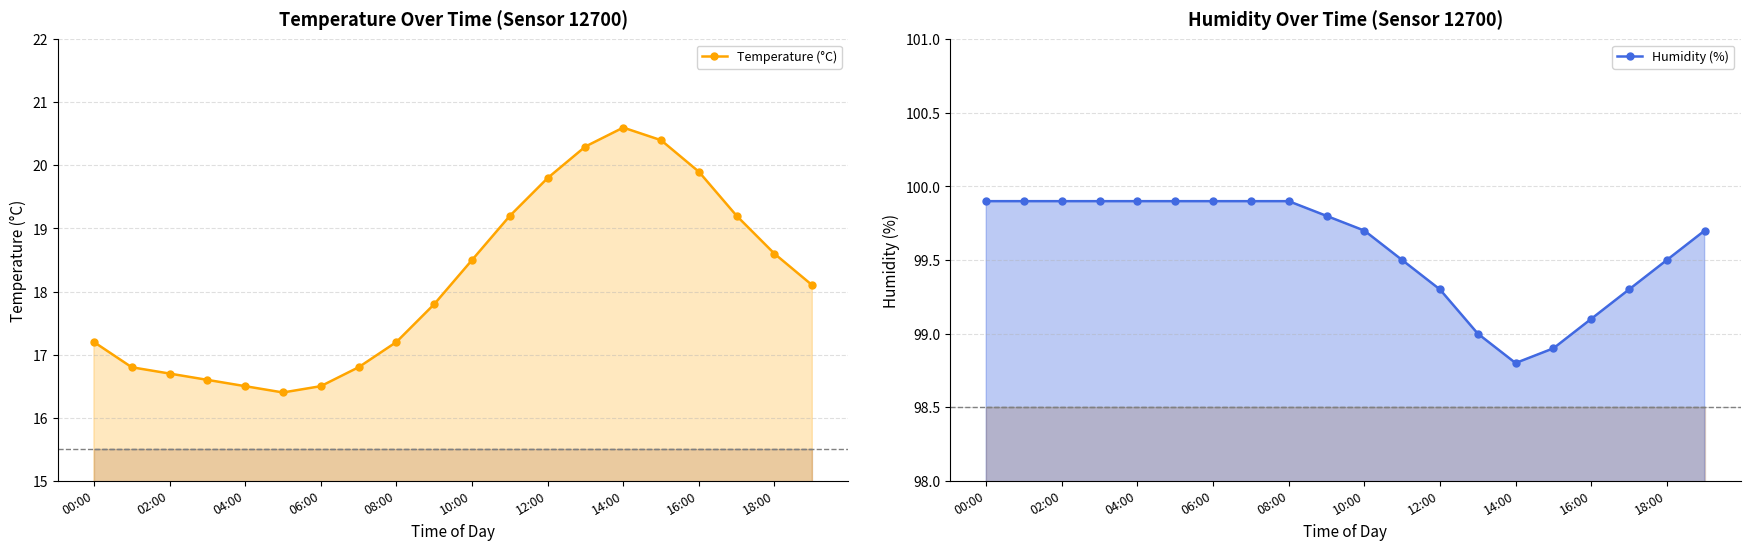

What are all the series names shown in the legend?

Temperature (°C), Humidity (%)